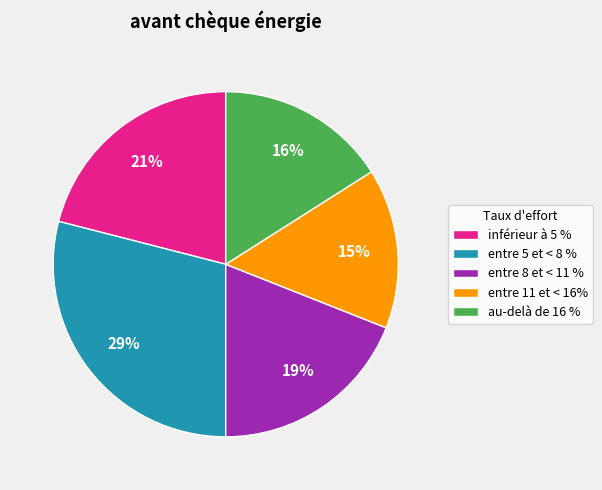

How many slices are in this pie chart?

5